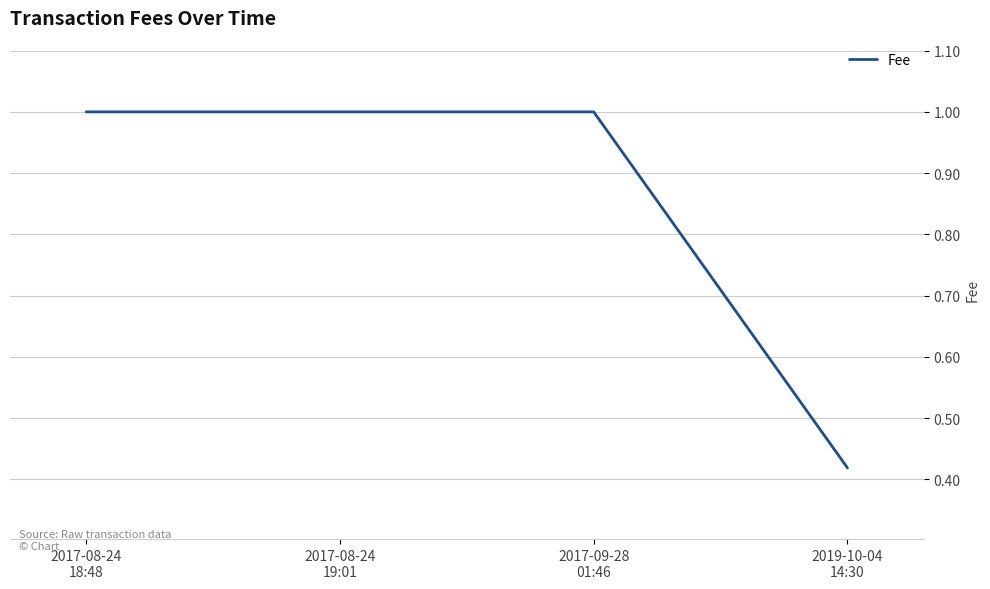

True or false: there are more than 2 points higher than both neighbors.

False